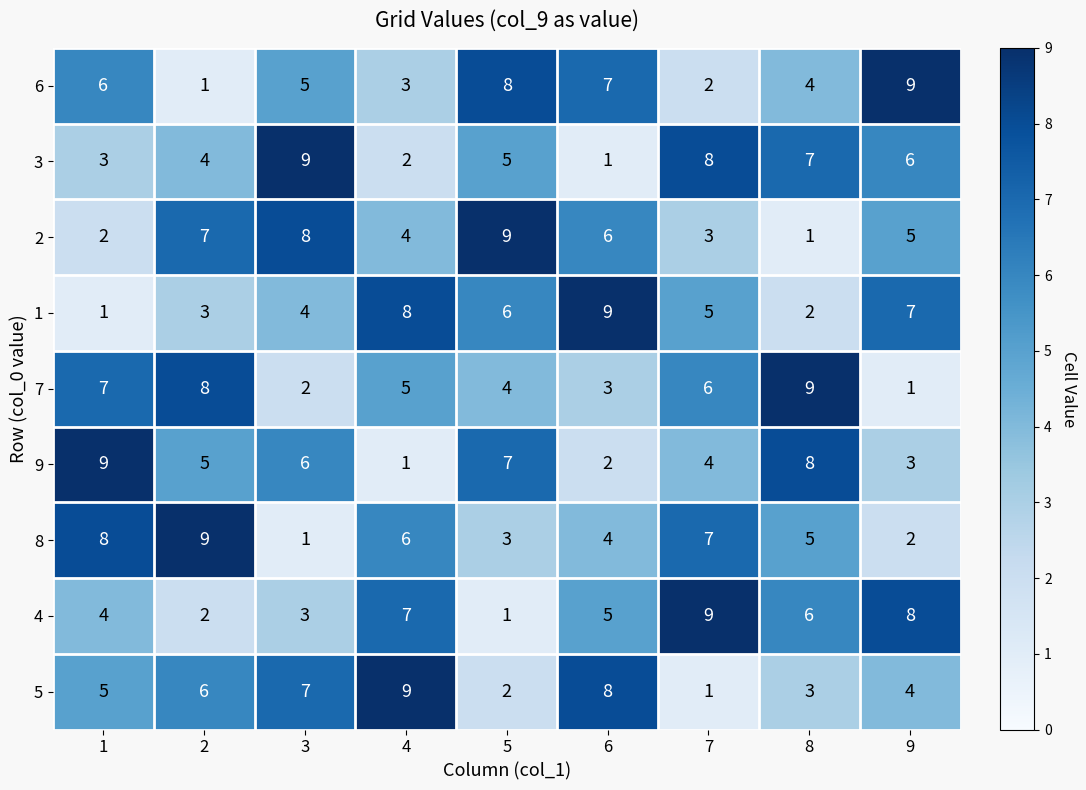

Which series changed the most between 4 and 9?

6